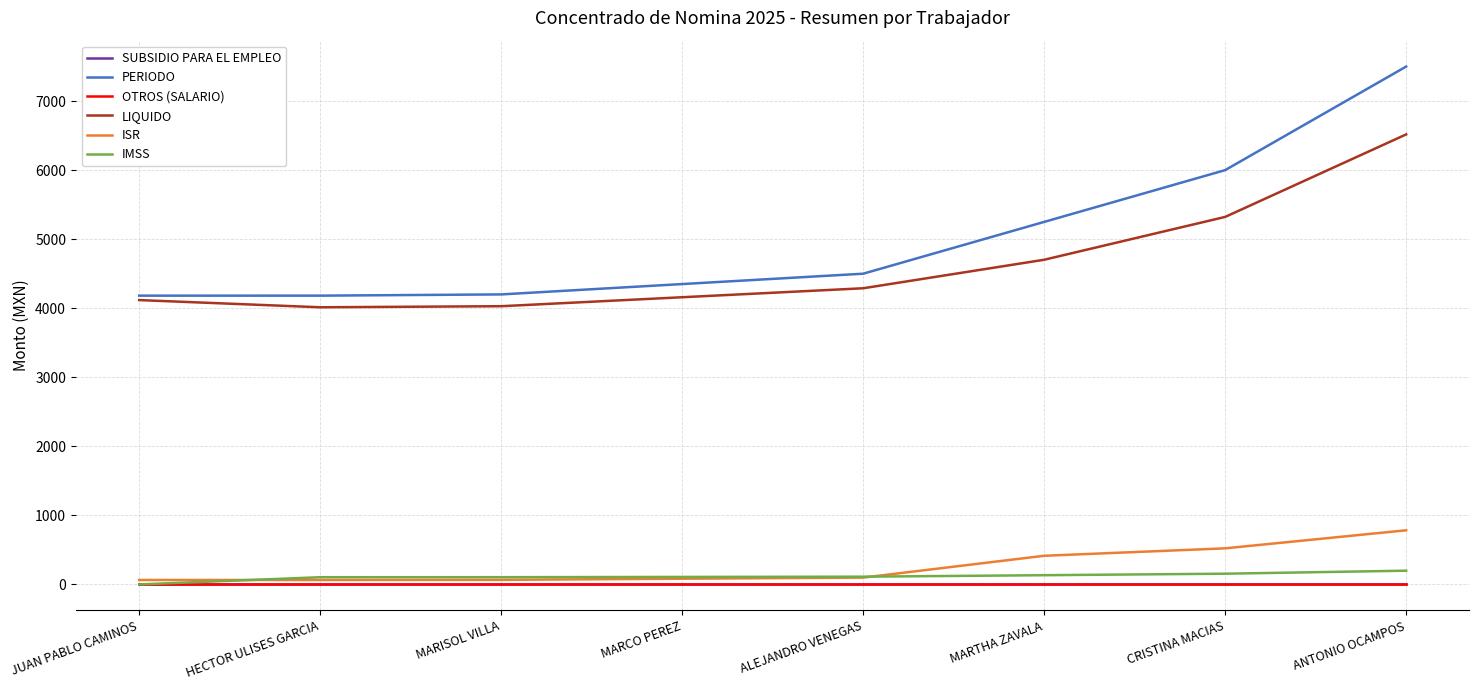

What is the label of the 1st point from the right?

ANTONIO OCAMPOS